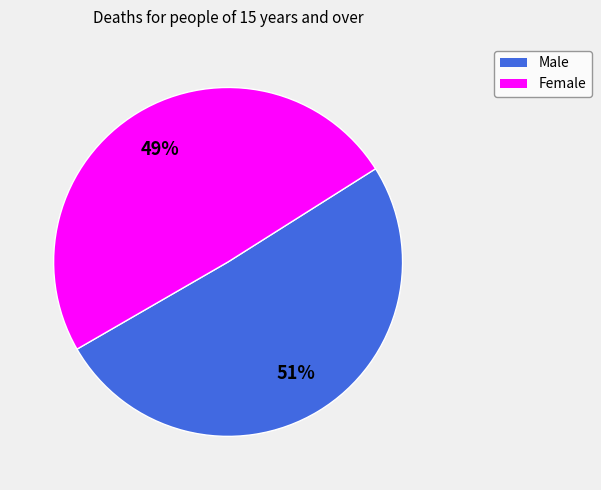

How many slices are in this pie chart?

2